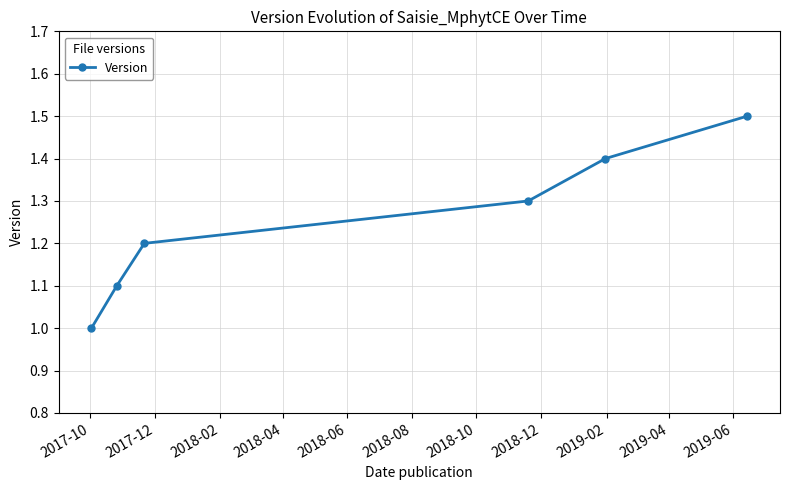

What is the value of the 6th point from the left?

1.5